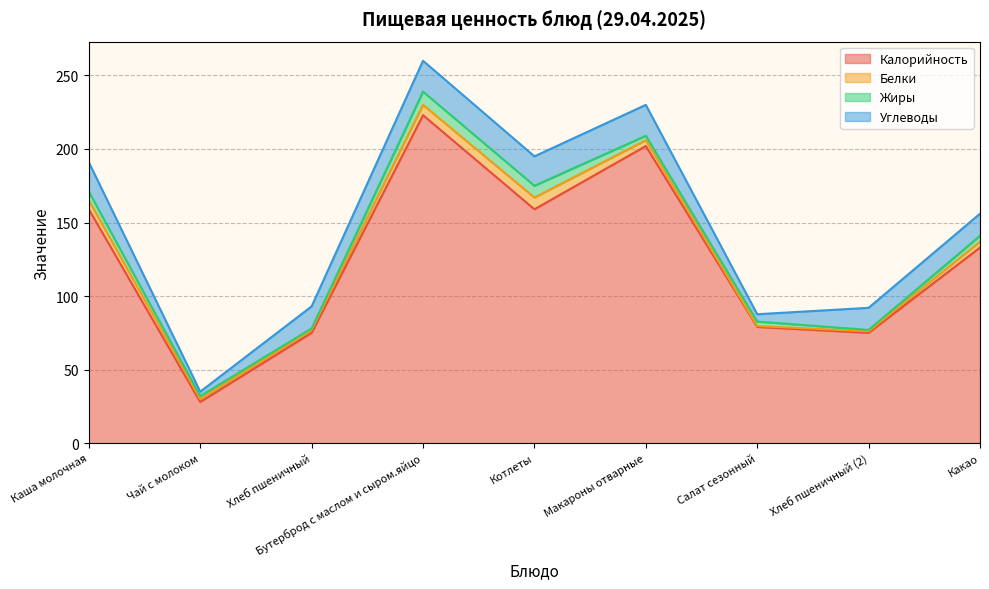

Does the chart display data point markers on the line(s)?

No